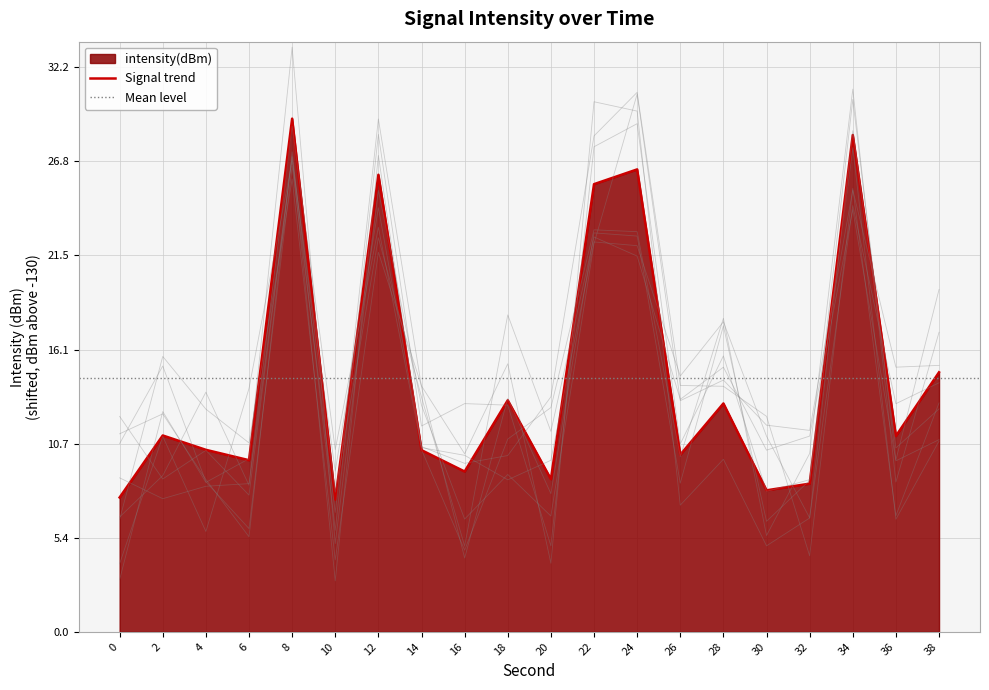

Reading left to right, transcribe all the data shown in this chart.

7.7	11.2	10.4	9.8	29.3	7.5	26.1	10.4	9.1	13.2	8.7	25.5	26.4	10.1	13.0	8.1	8.4	28.3	11.2	14.8